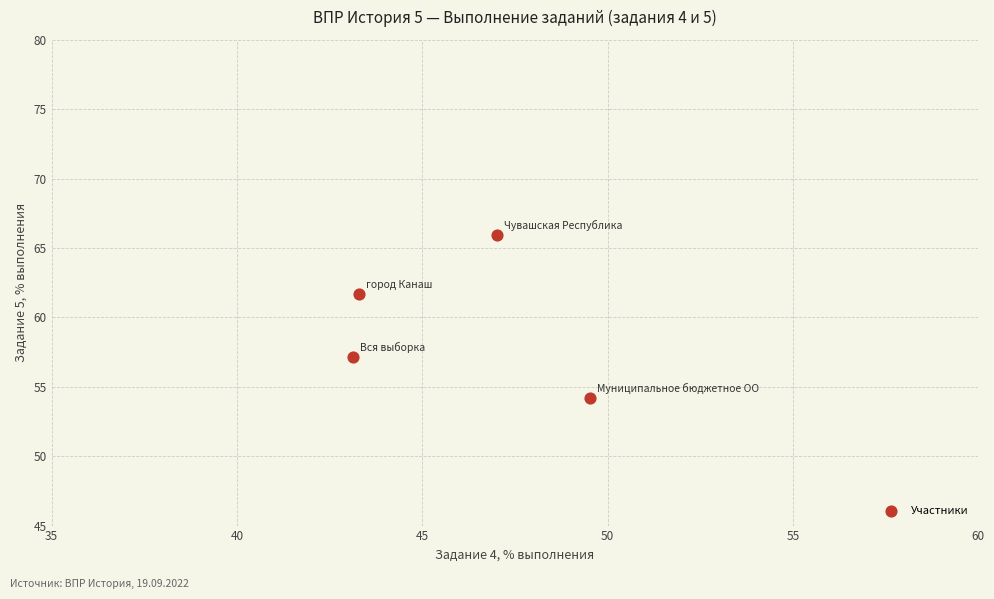

What Y value in the scatter plot is closest to 60?

61.7